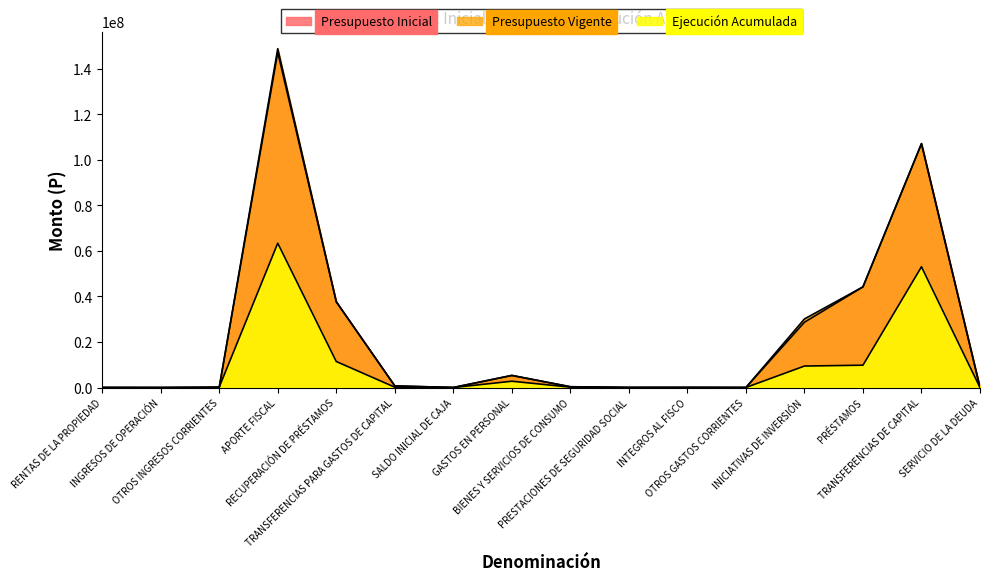

How many values in the Presupuesto Inicial series are below 329767?

8